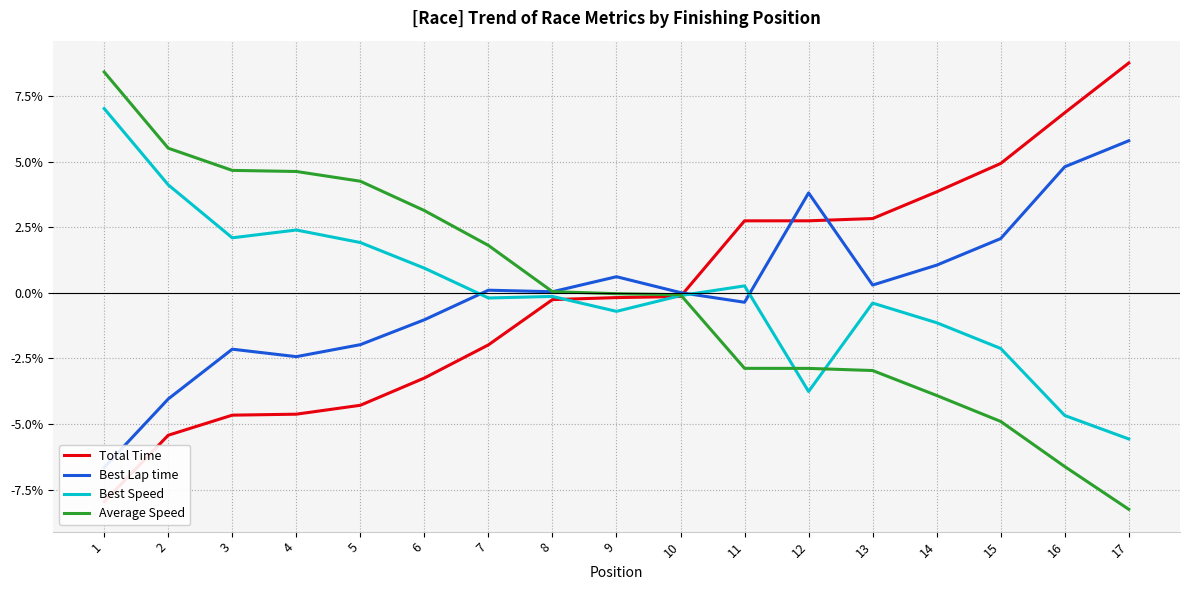

After their last crossing, which series has the higher values: Best Speed or Total Time?

Total Time